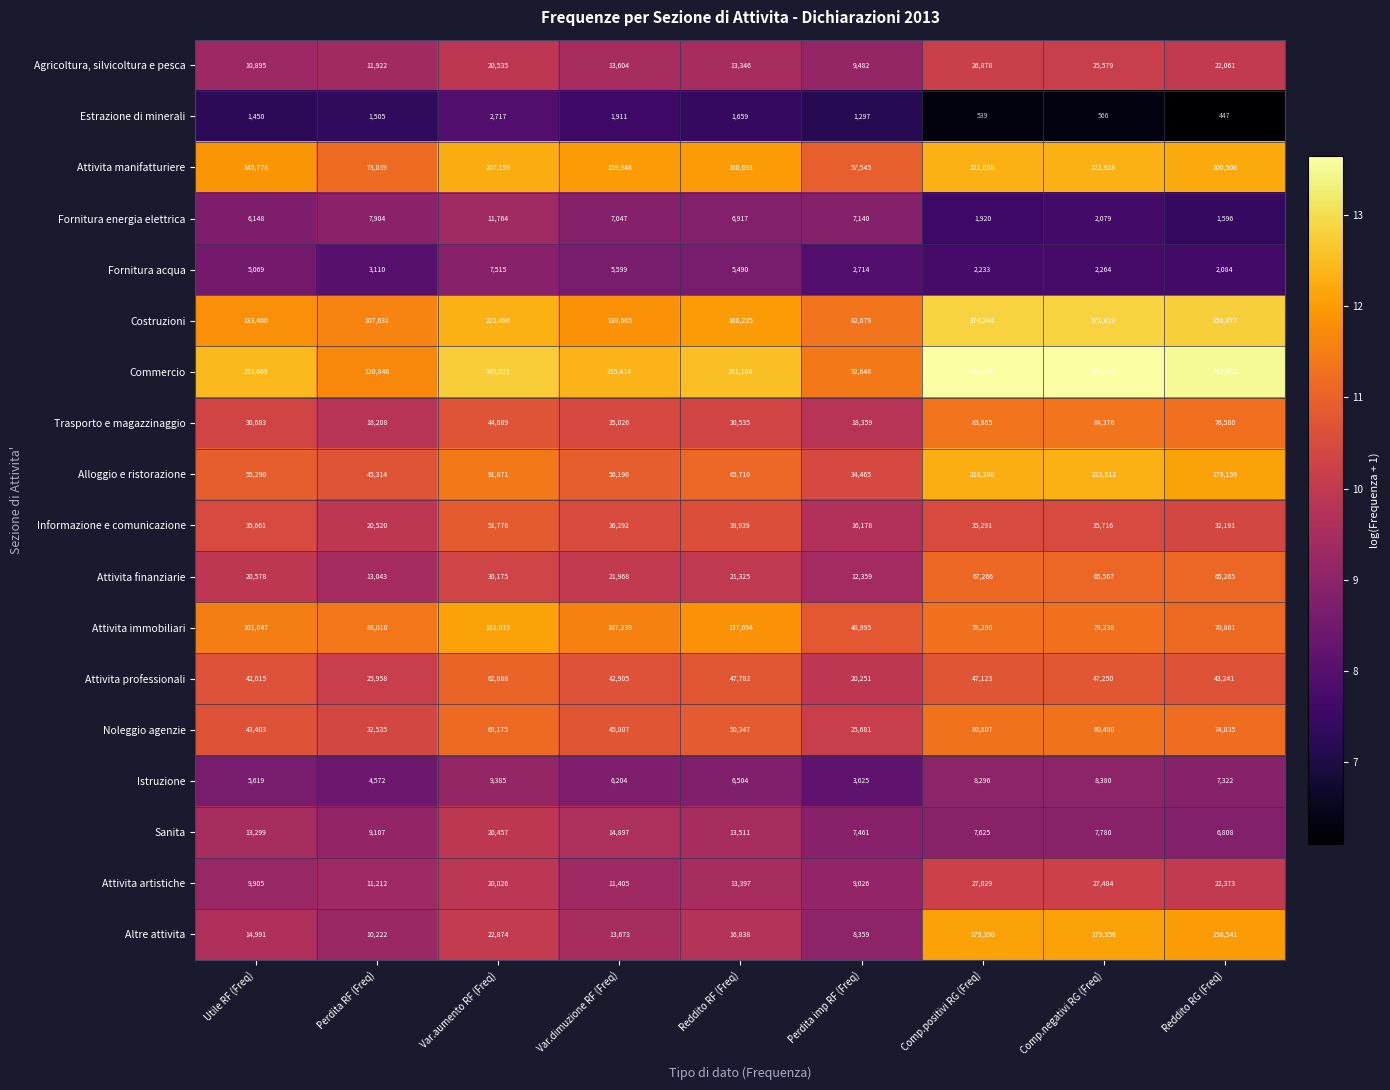

What is the total value across all series at Utile RF (Freq)?

928900